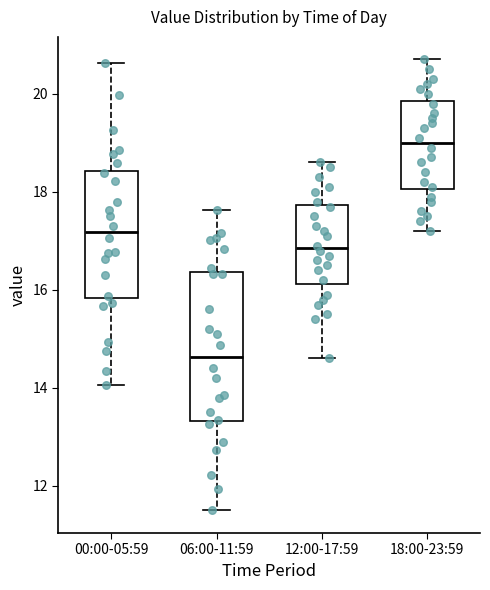

Which box is the tallest, from its lower edge to its upper edge?

06:00-11:59